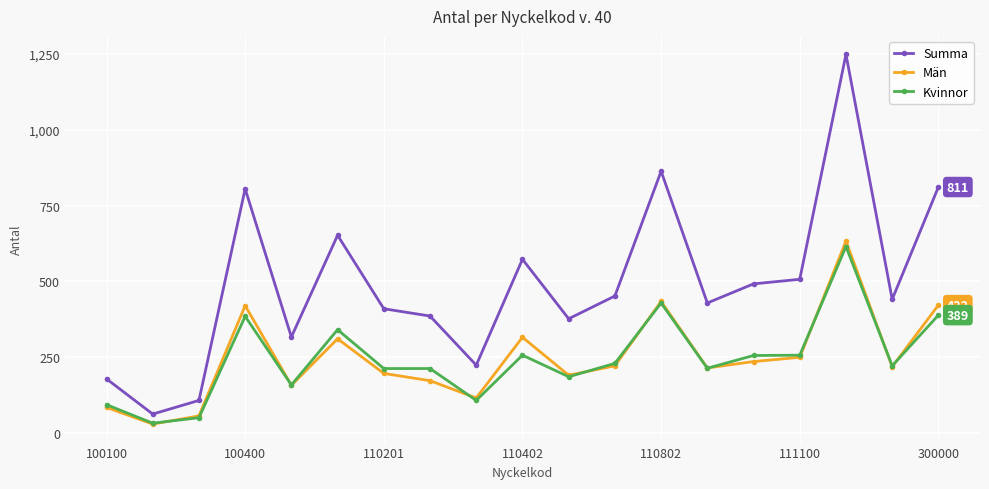

Is this an area chart (filled region under the line)?

No